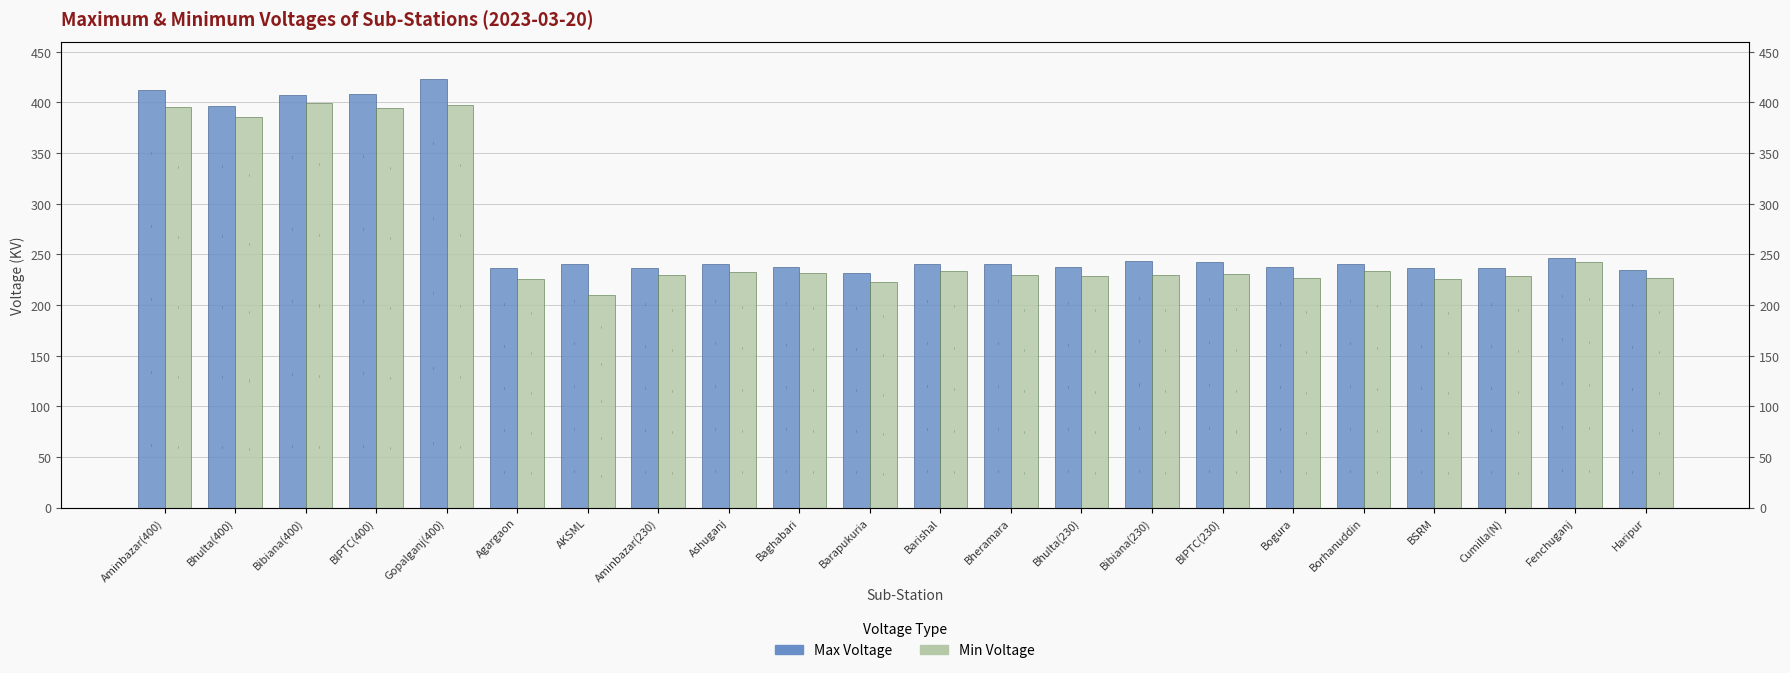

The value of Max Voltage at Fenchuganj is 246. True or false?

True